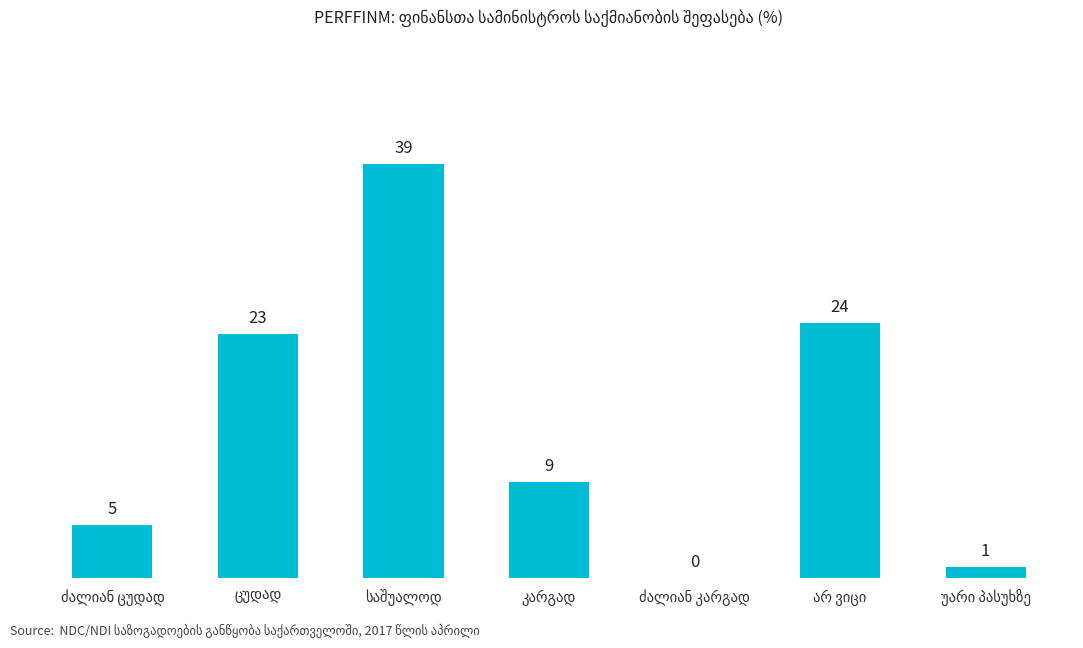

How many categories are shown in the chart?

7